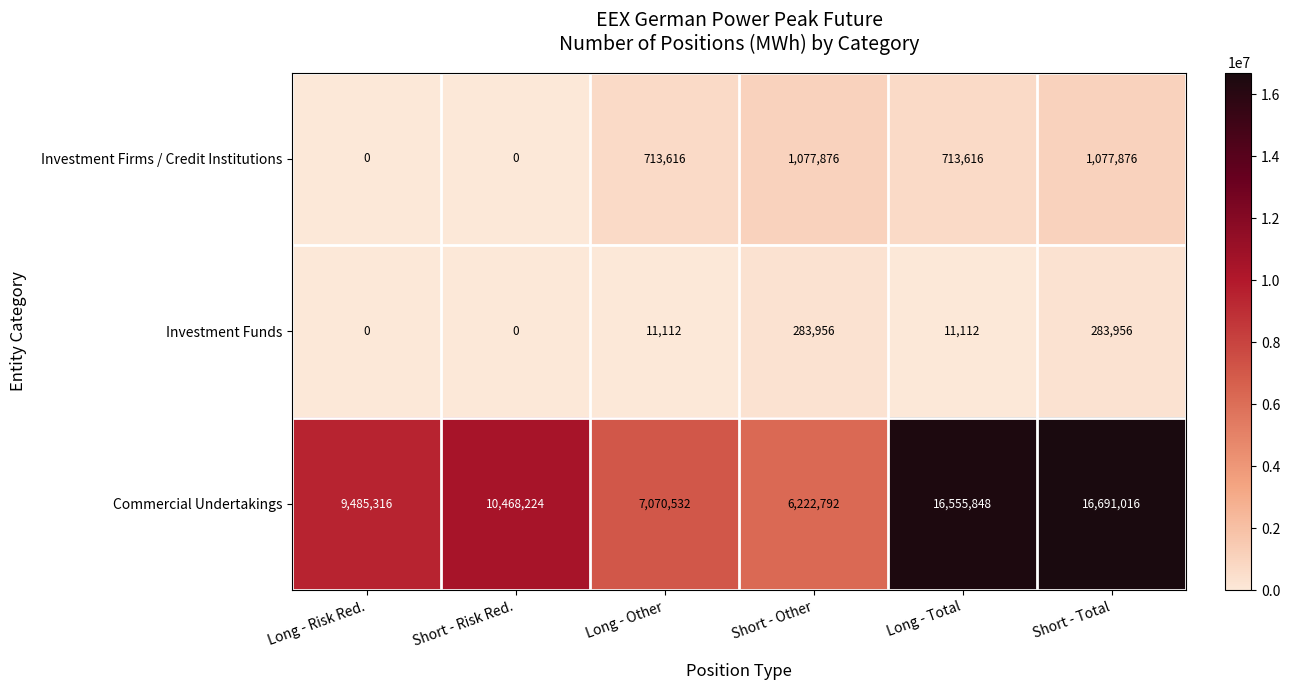

Reading left to right, transcribe all the data shown in this chart.

Investment Firms / Credit Institutions: Long - Risk Red.=0	Short - Risk Red.=0	Long - Other=713616	Short - Other=1077876	Long - Total=713616	Short - Total=1077876
Investment Funds: Long - Risk Red.=0	Short - Risk Red.=0	Long - Other=11112	Short - Other=283956	Long - Total=11112	Short - Total=283956
Commercial Undertakings: Long - Risk Red.=9485316	Short - Risk Red.=10468224	Long - Other=7070532	Short - Other=6222792	Long - Total=16555848	Short - Total=16691016